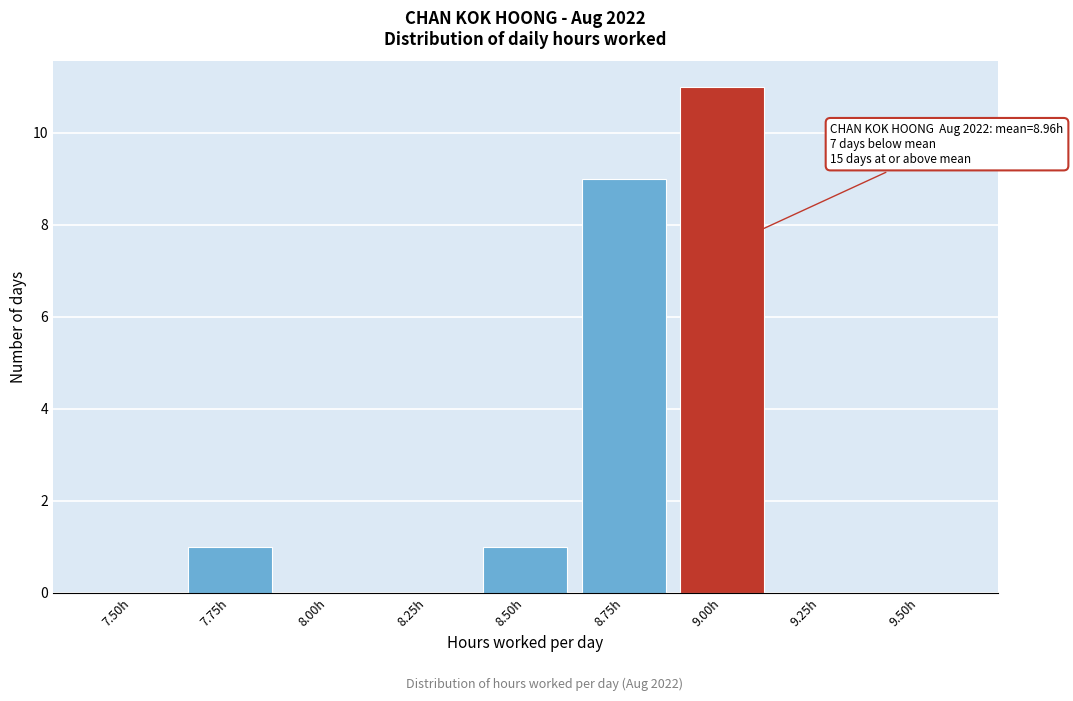

Reading left to right, list all the values displayed in this chart.

7.50h=0	7.75h=1	8.00h=0	8.25h=0	8.50h=1	8.75h=9	9.00h=11	9.25h=0	9.50h=0